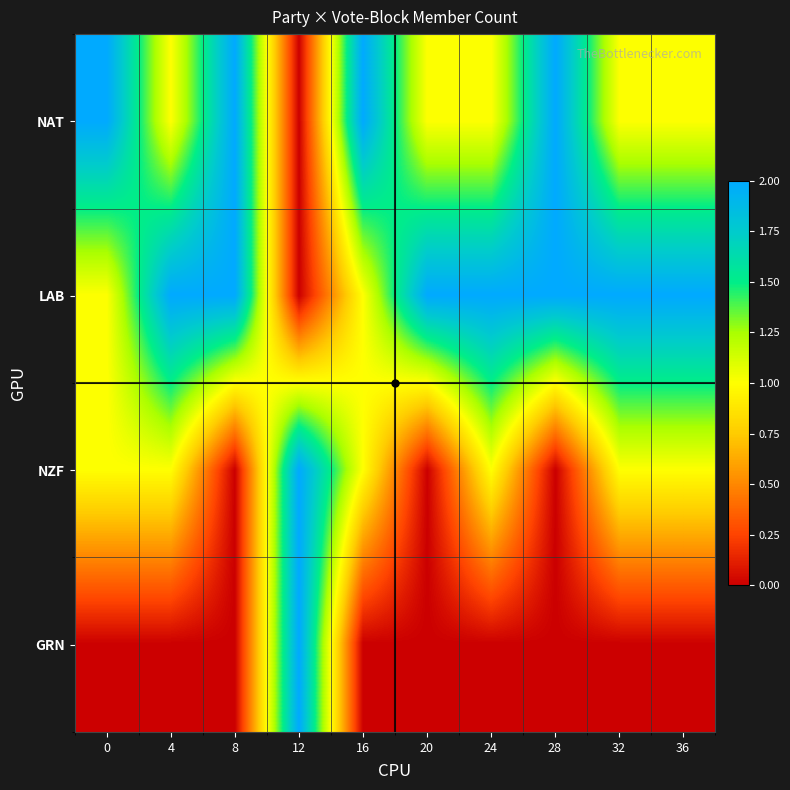

Rank the series by their maximum value, from lowest to highest.

NAT, LAB, NZF, GRN